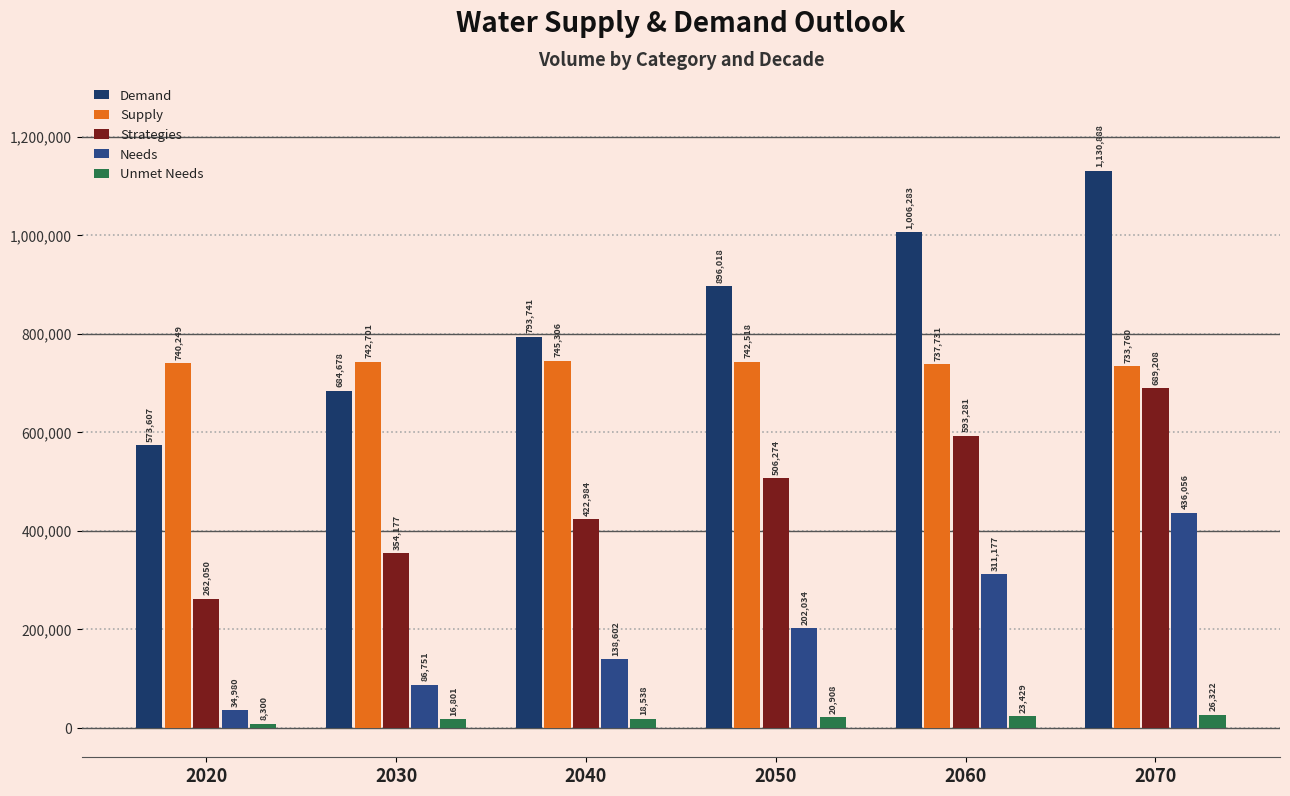

The Demand series shows 1134131 at 2030. True or false?

False